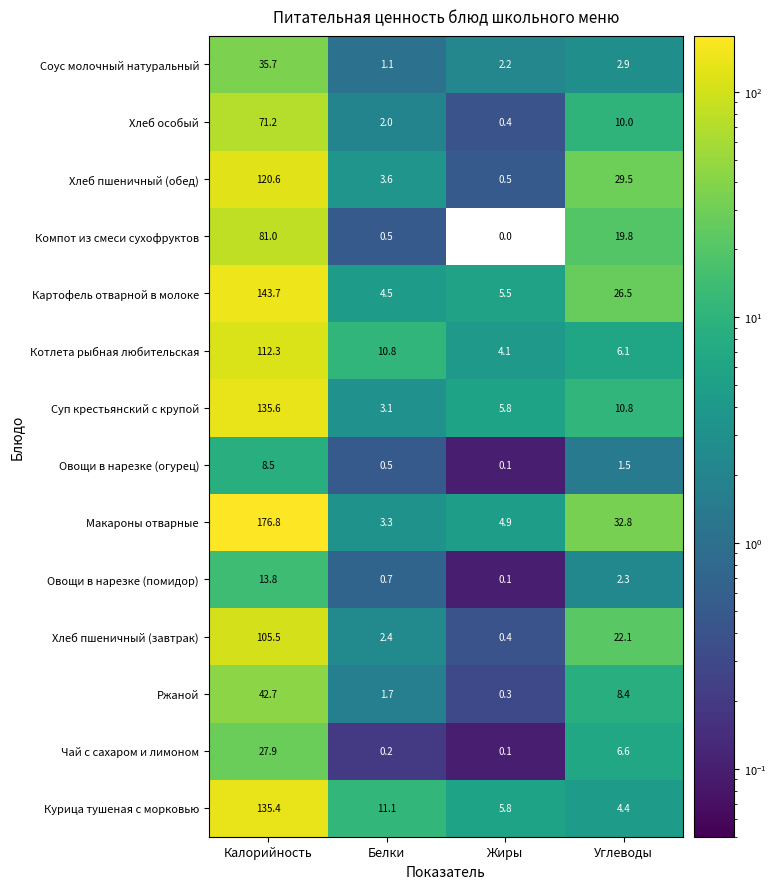

Which series has the largest total across all categories?

Макароны отварные